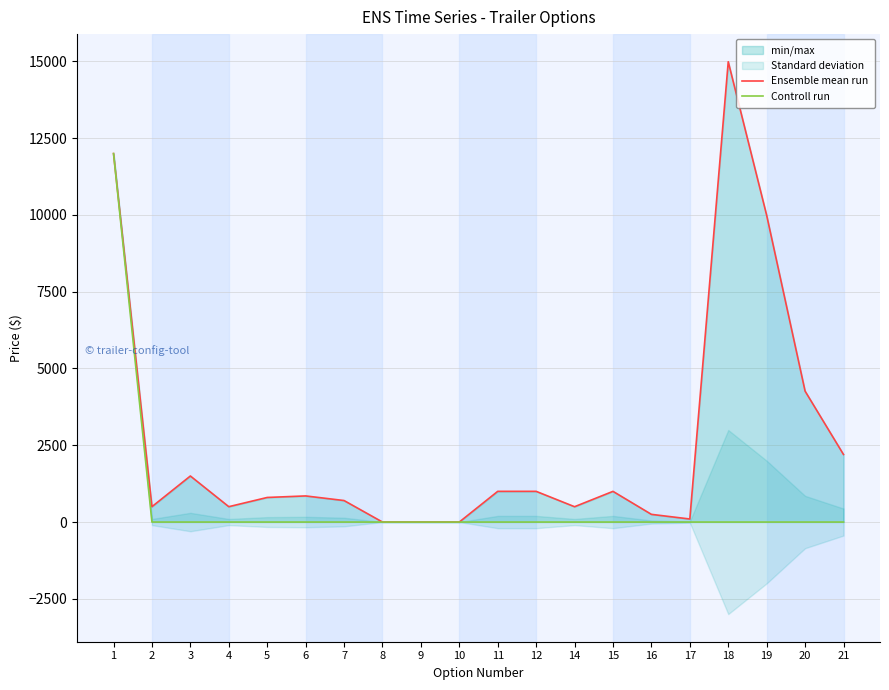

The value of Controll run at 16 is 0. True or false?

True